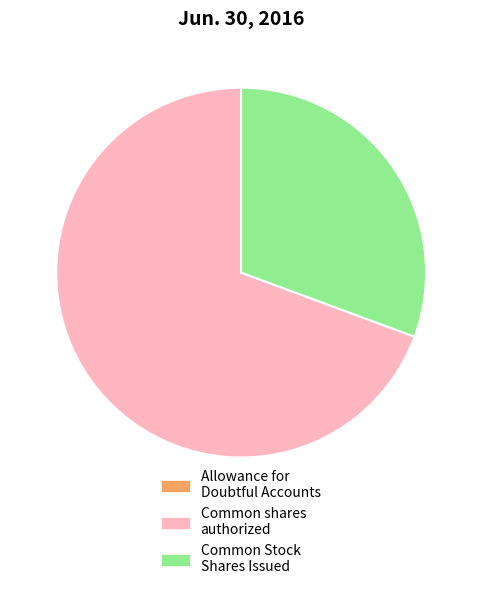

What is the ratio of the value at Common shares authorized to the value at Common Stock Shares Issued?

2.3